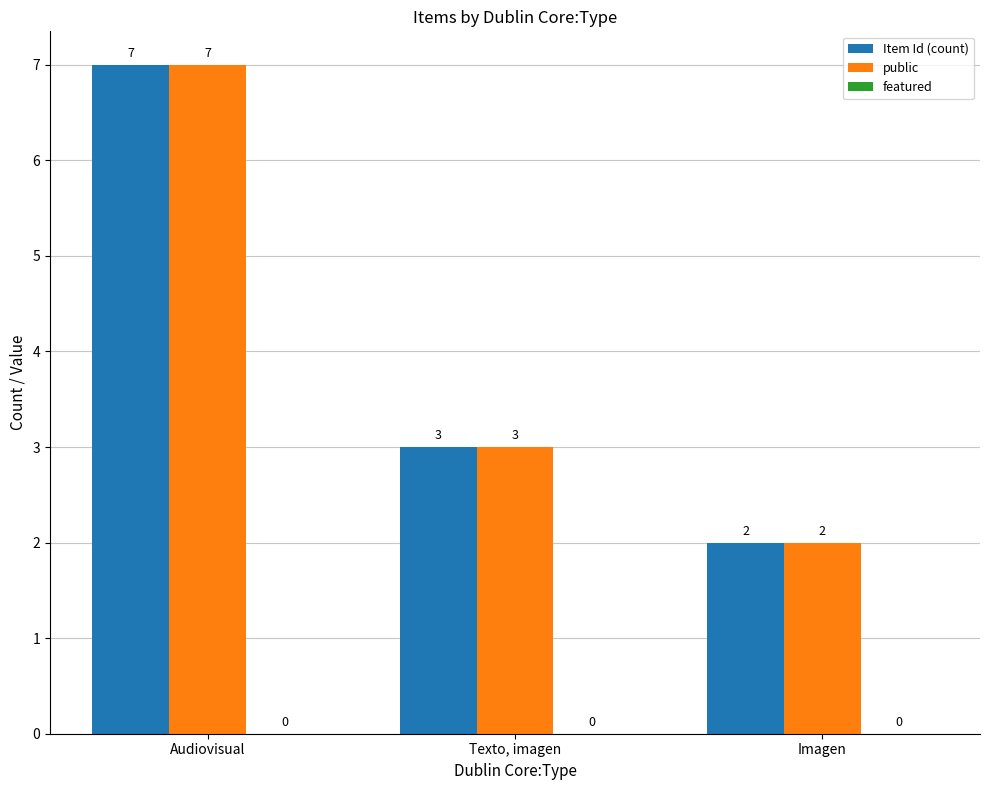

At which category is the sum across all series the highest?

Audiovisual